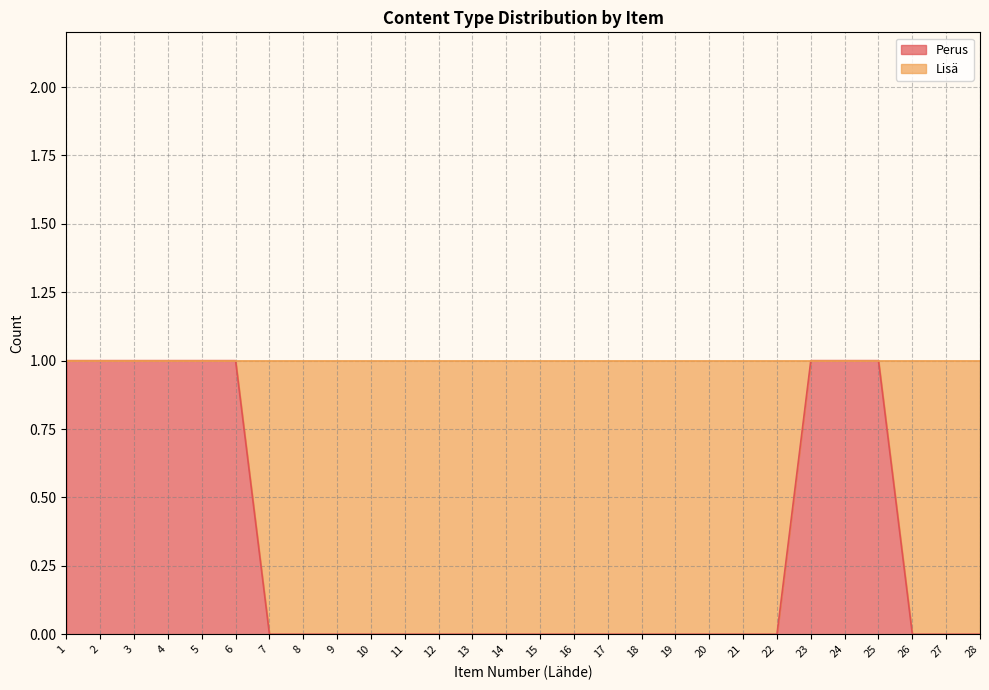

The chart shows a value of 0 at 14. True or false?

False